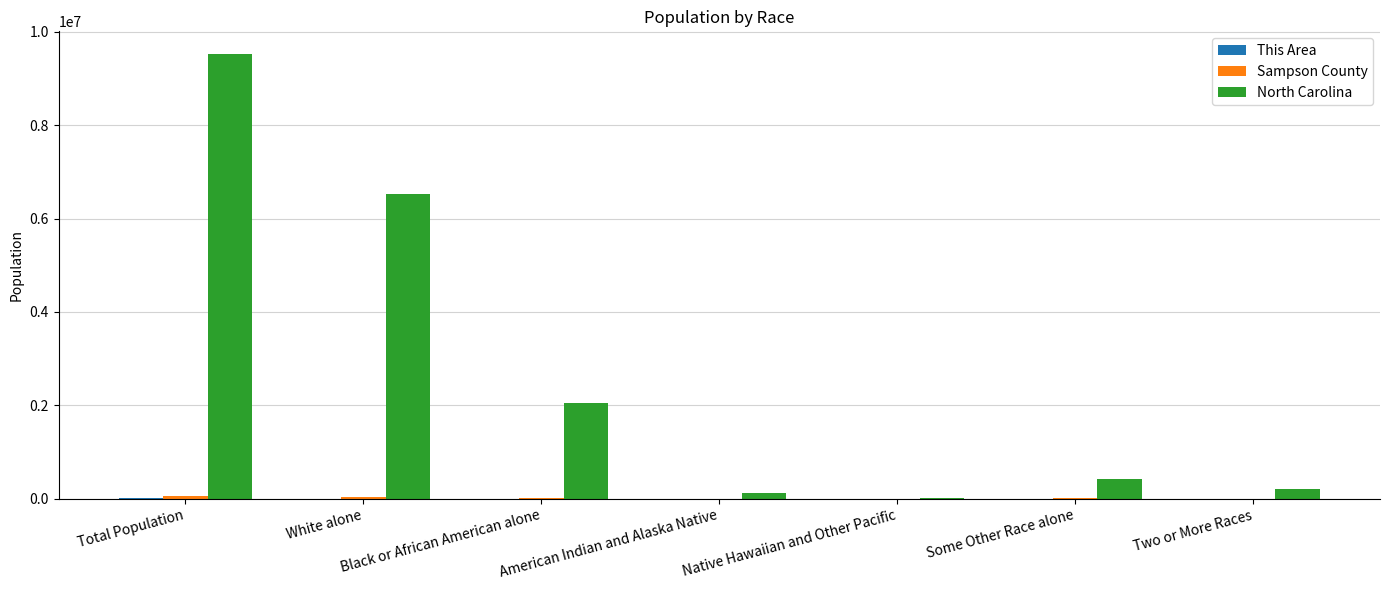

What is the greatest value displayed?

9535483